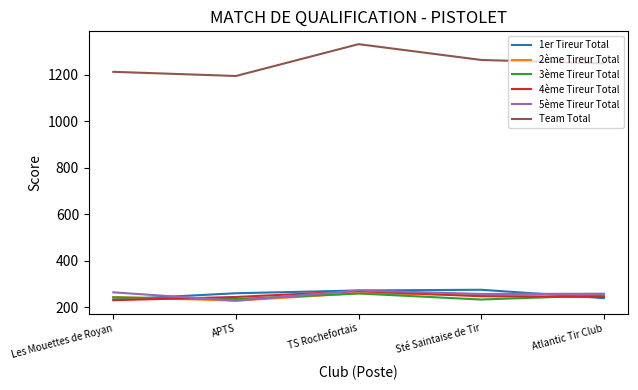

Which series has the largest total across all categories?

Team Total